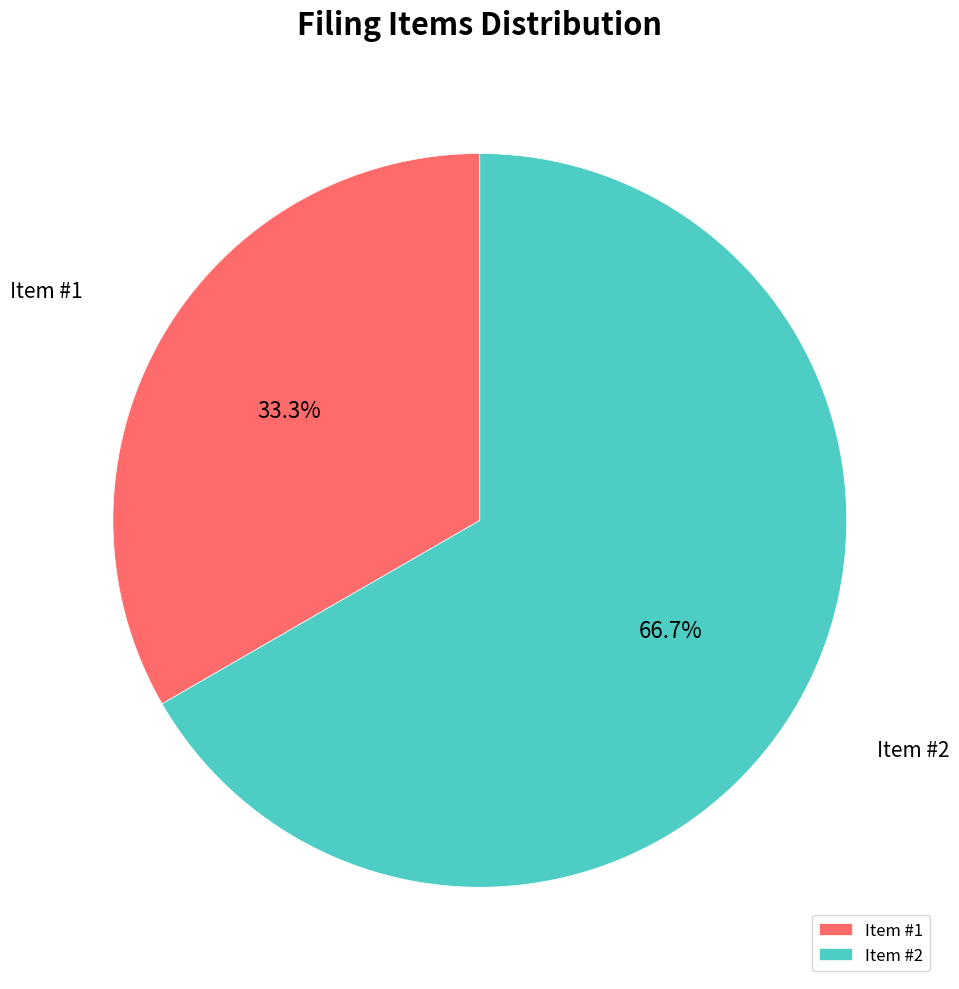

To the nearest percent, what is the difference between the largest and smallest slice percentages?

33%